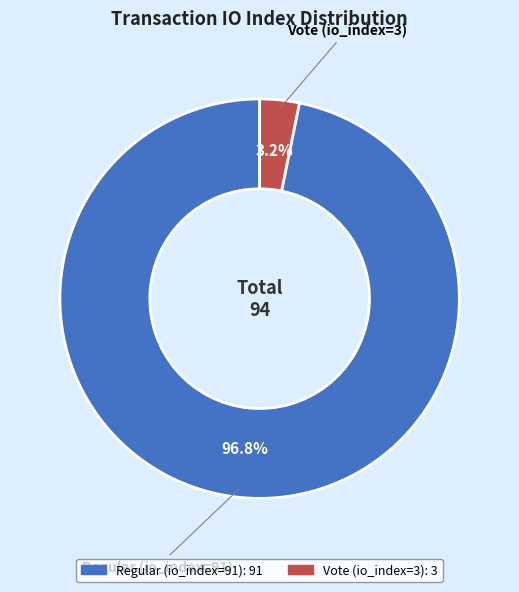

What is the ratio of the value at Regular (io_index=91) to the value at Vote (io_index=3)?

30.3